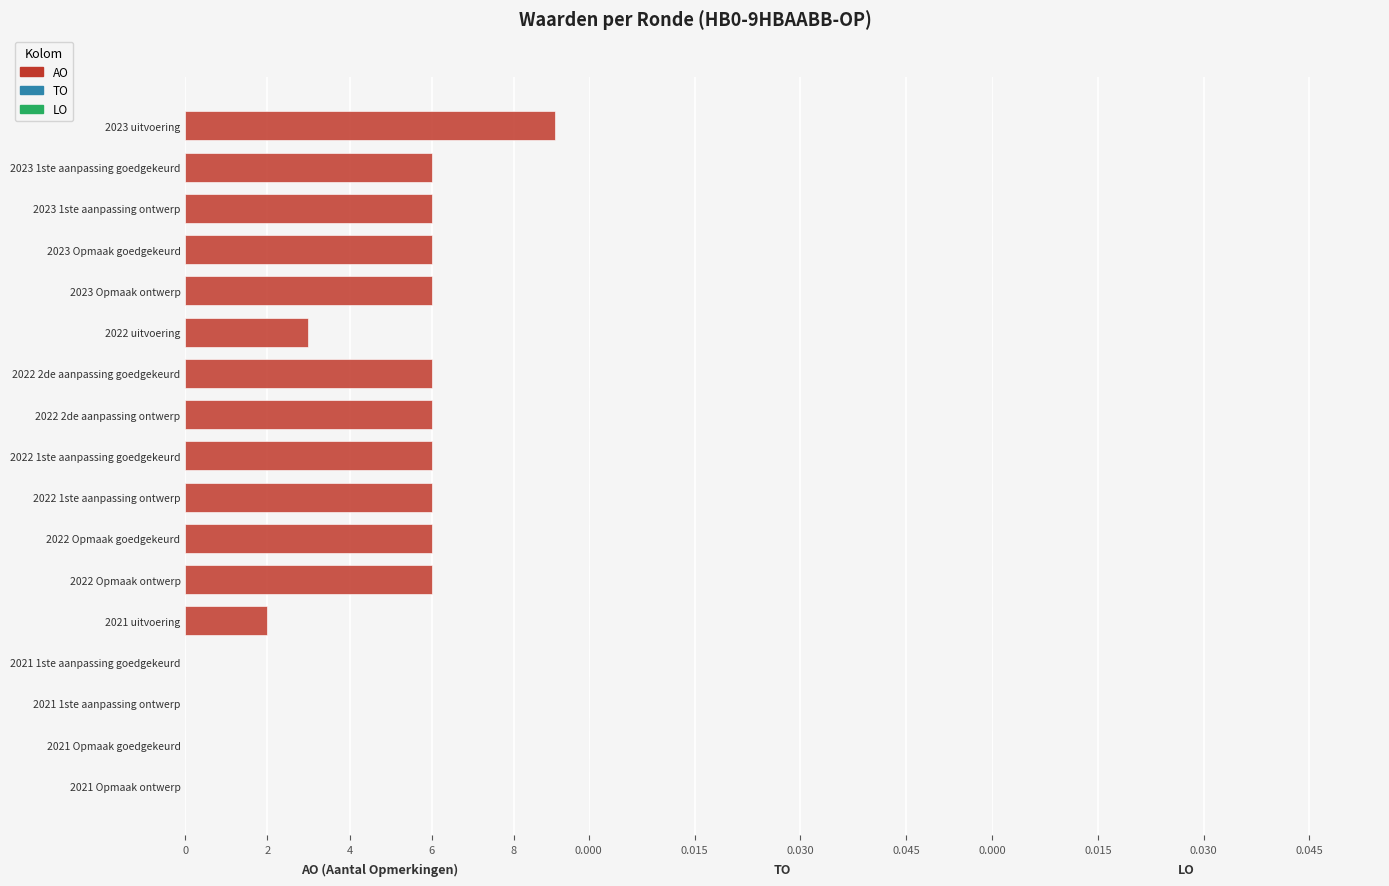

How many distinct data groups are displayed?

1